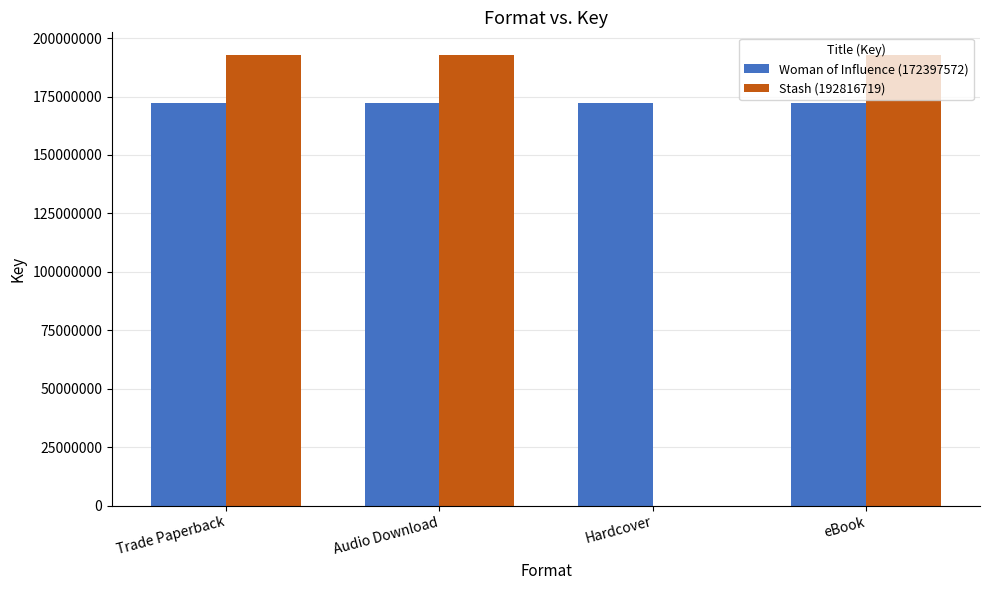

Which series has the largest total across all categories?

Woman of Influence (172397572)